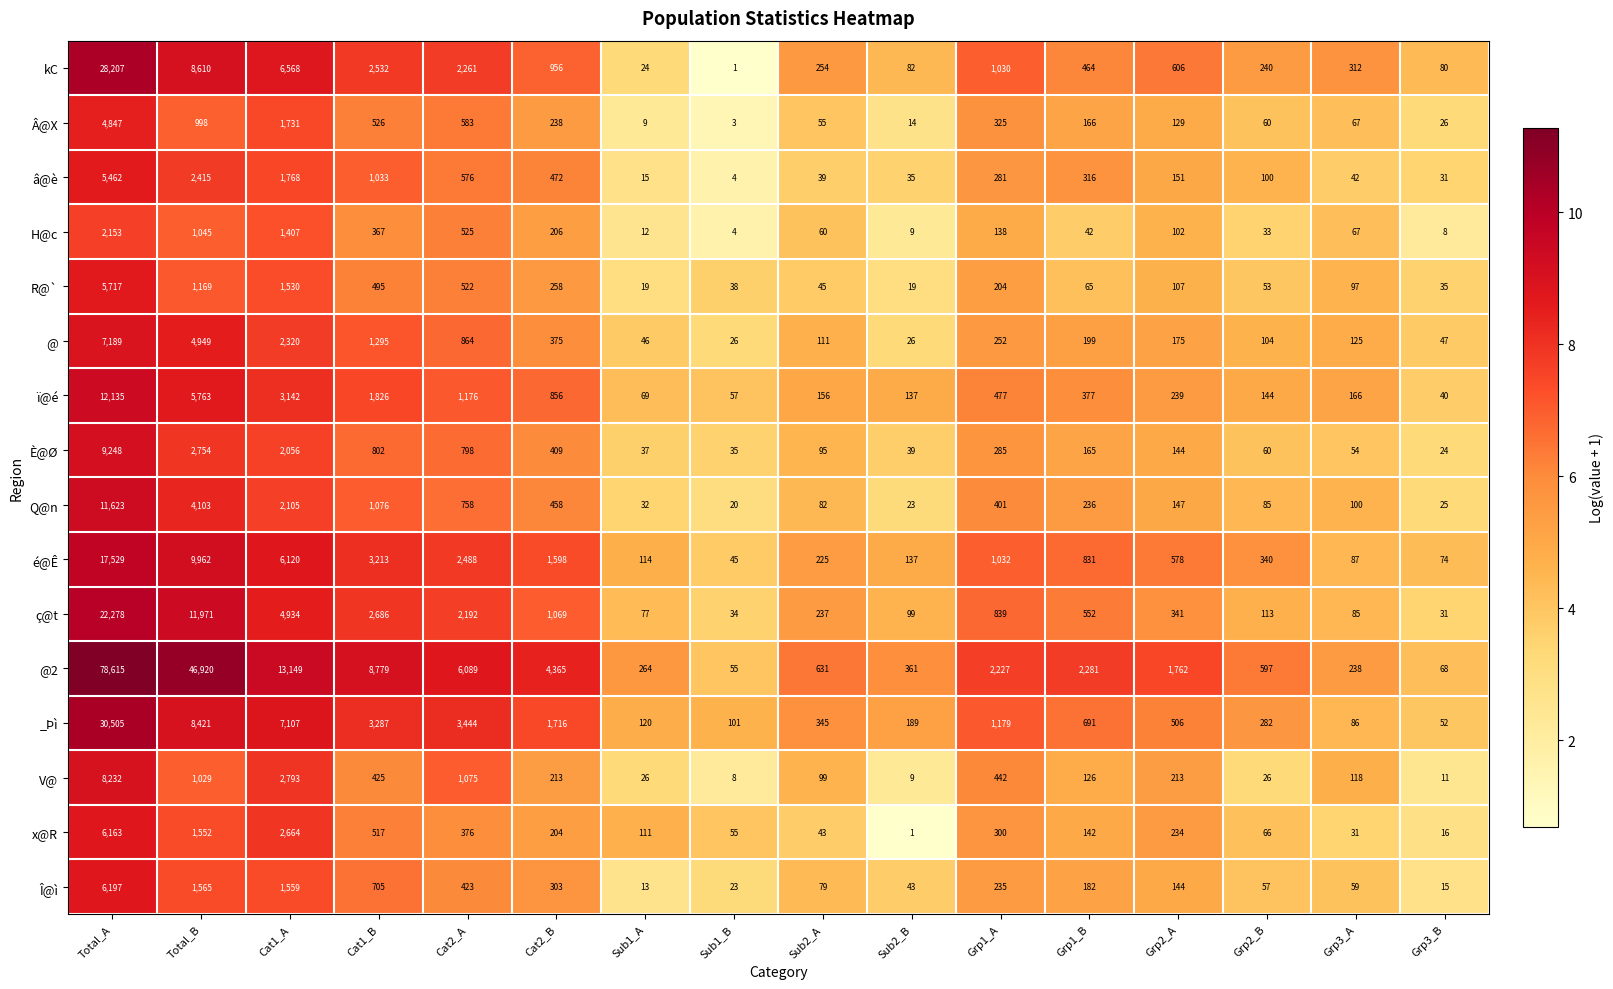

Where is V@ nearest to the value 4120?

Cat1_A